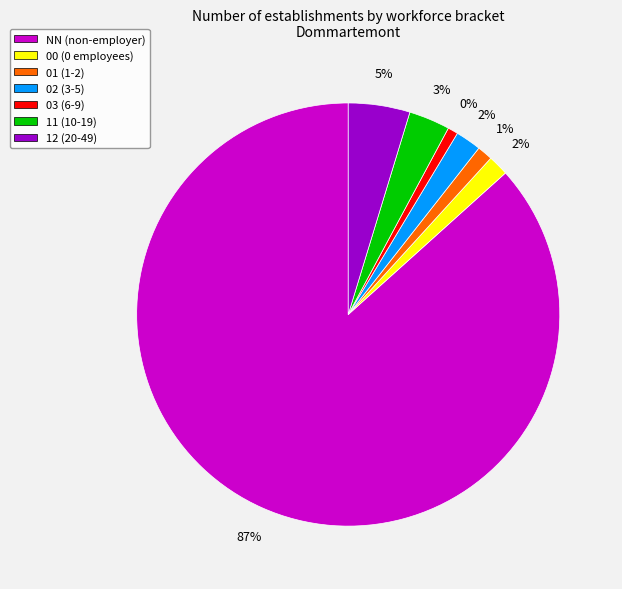

Count the number of slices in the pie.

7